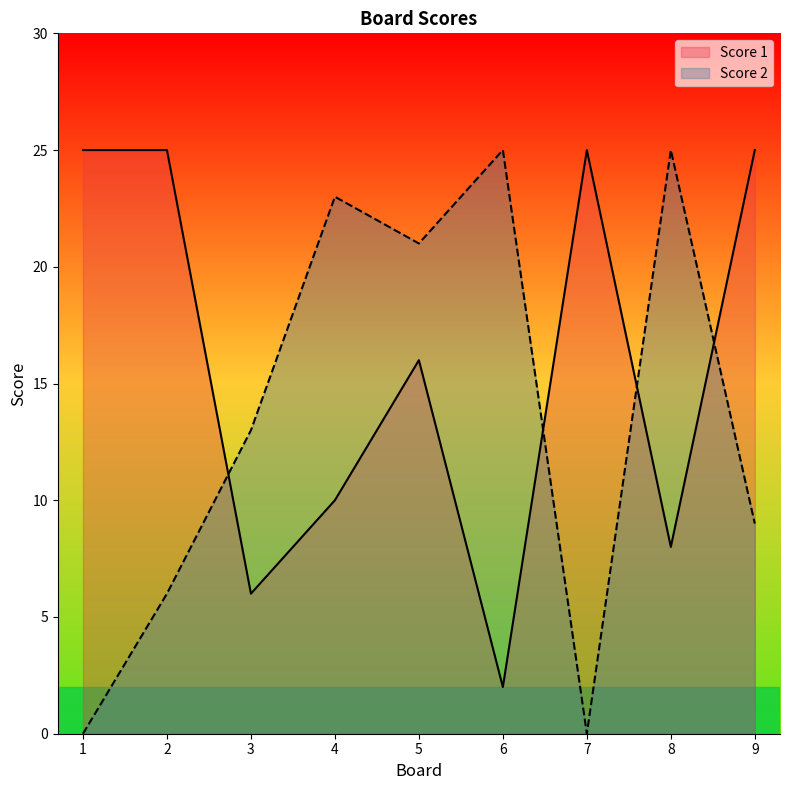

How many lines are shown in the chart?

2